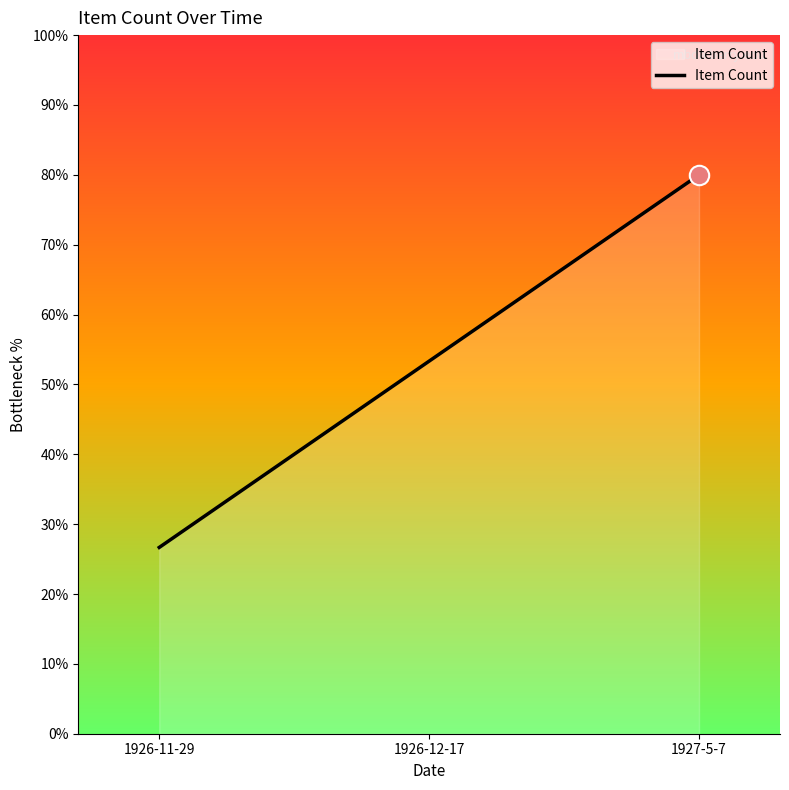

What is the sum of the values at 1927-5-7 and 1926-12-17?

133.3